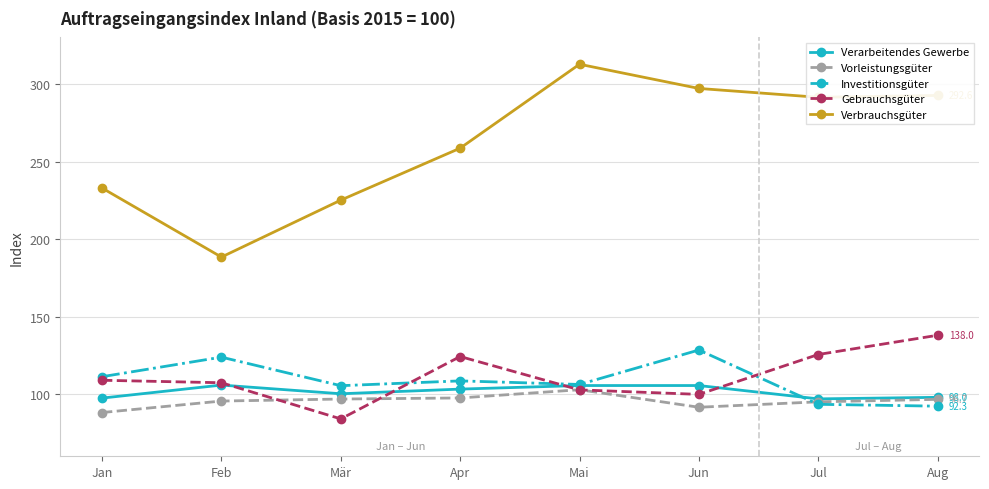

How many values in the Verbrauchsgüter series exceed 291?

4